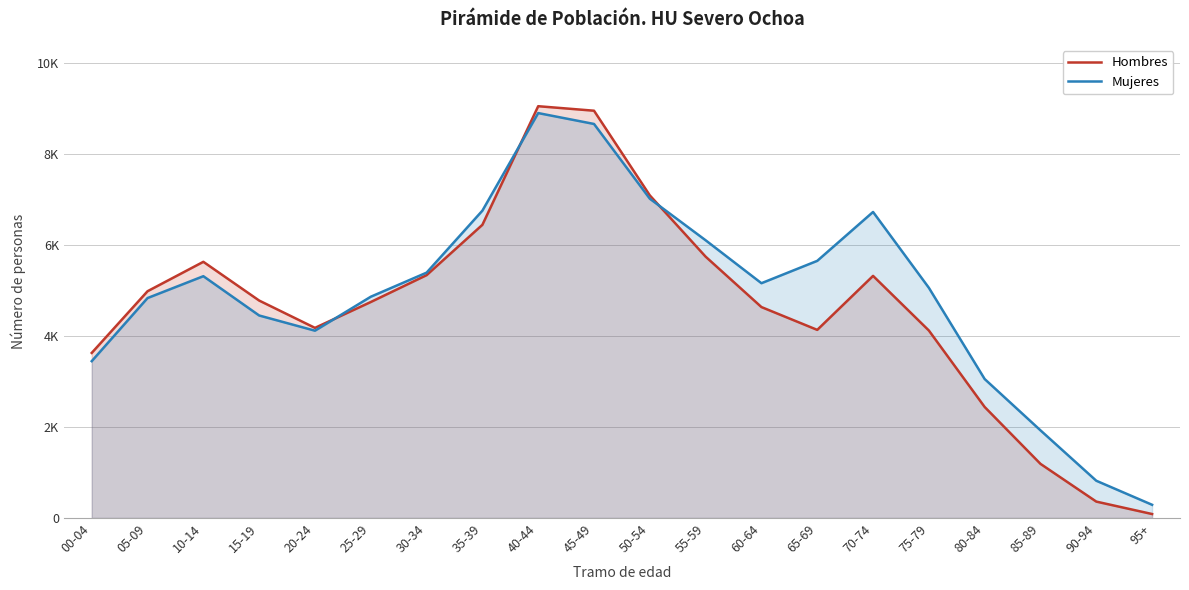

How many intersections are there between Hombres and Mujeres?

3